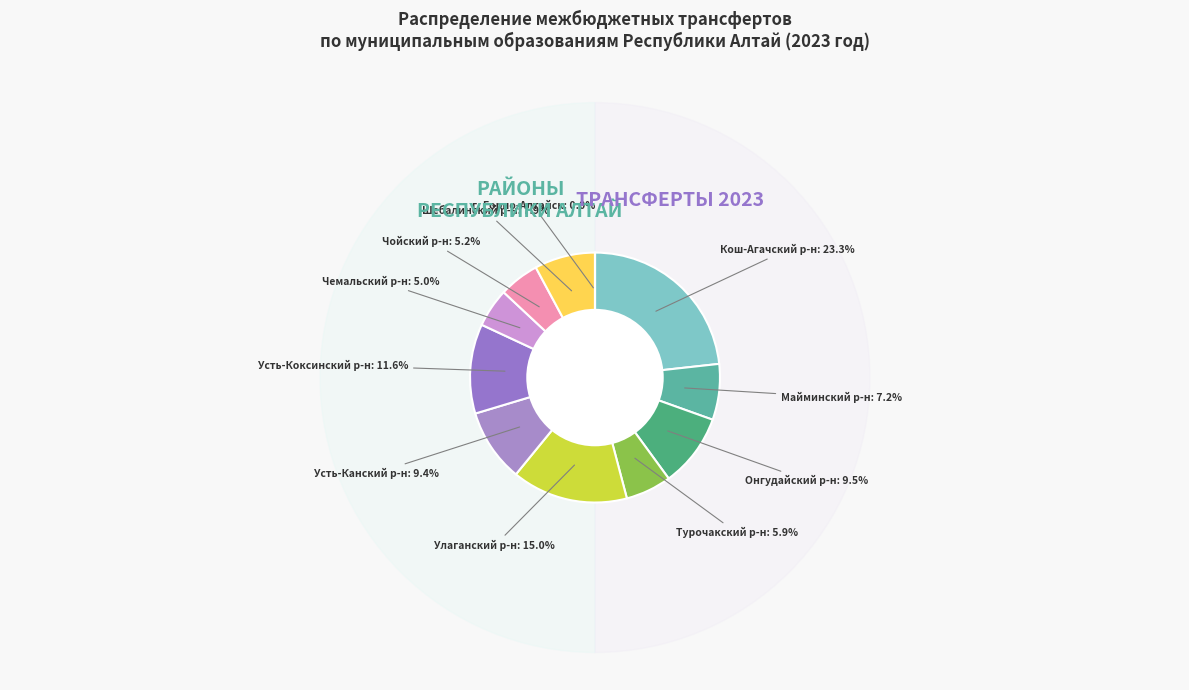

Which category has the smallest portion of the pie?

МО г. Горно-Алтайск